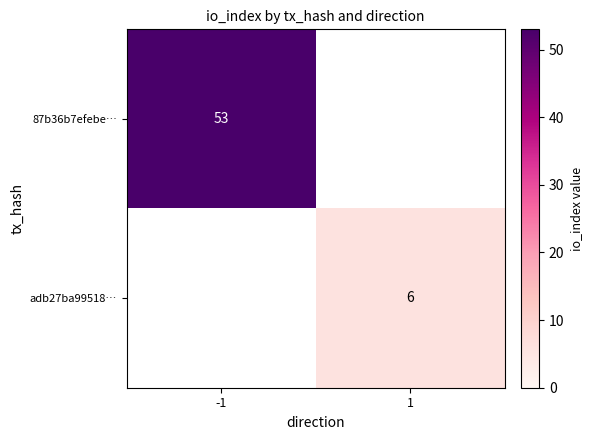

The value of 87b36b7efebe… at -1 is 53. True or false?

True